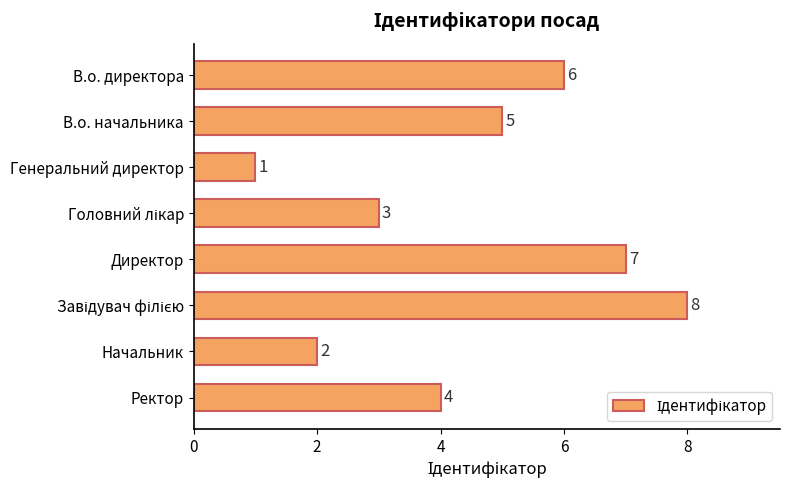

At which label is the value closest to 4?

Ректор